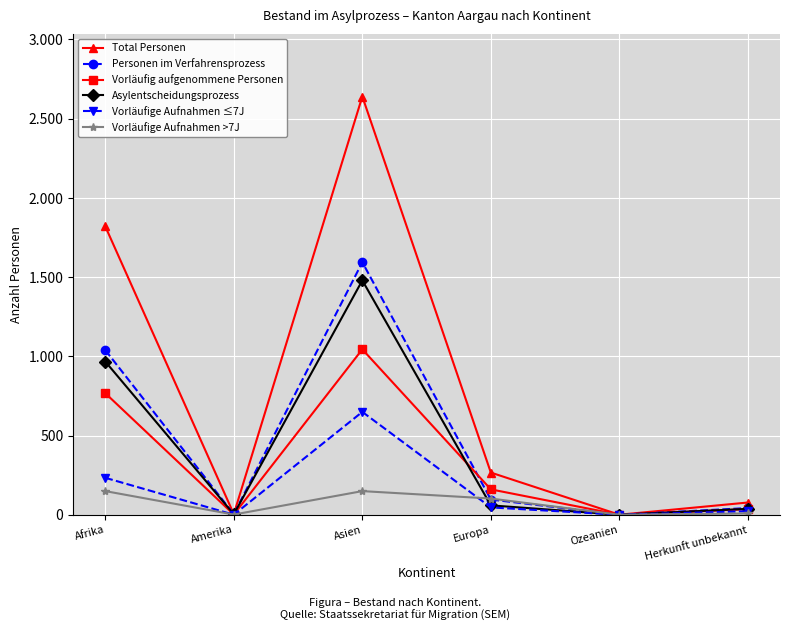

Is this an area chart (filled region under the line)?

No